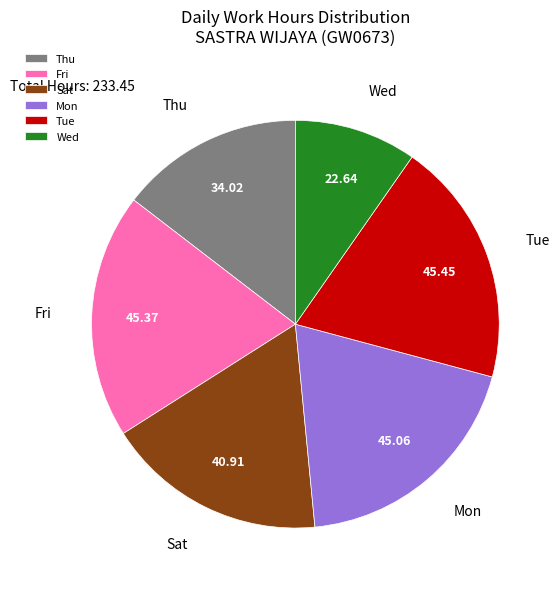

Is there any slice that represents more than half of the pie?

No